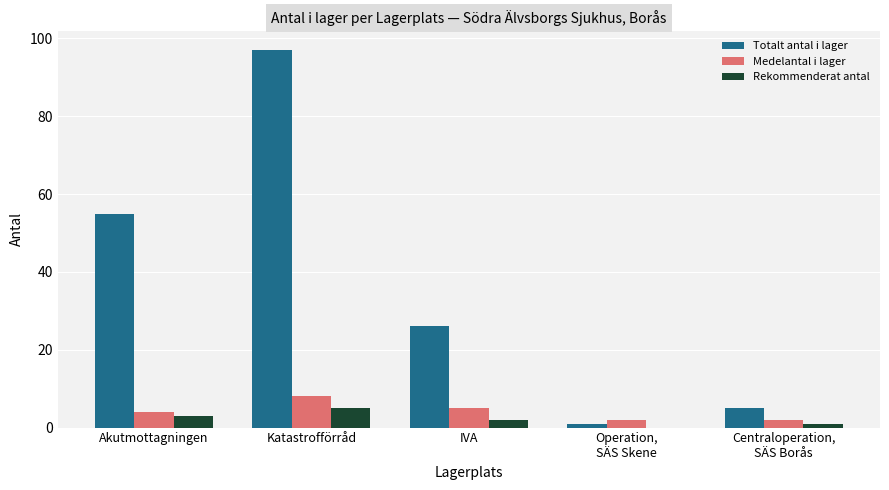

How many series are shown in this chart?

3